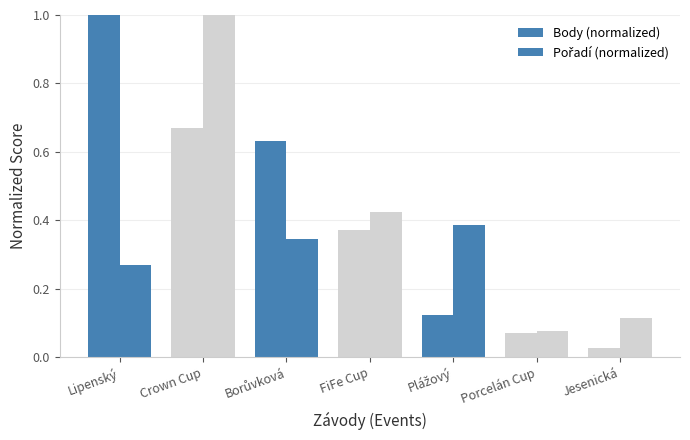

Is it true that Pořadí (normalized) equals 0.4 at Plážový?

True